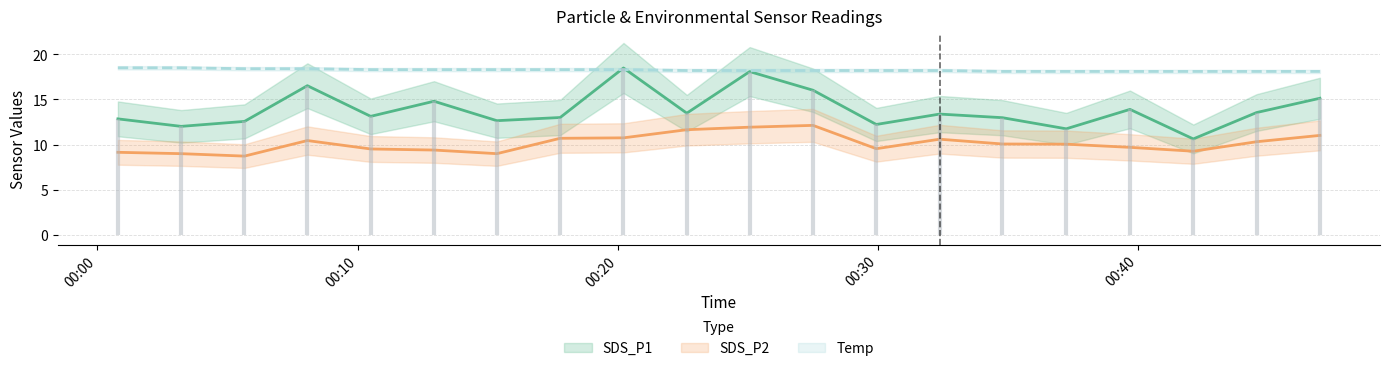

What is the sum of all SDS_P1 values?

277.1